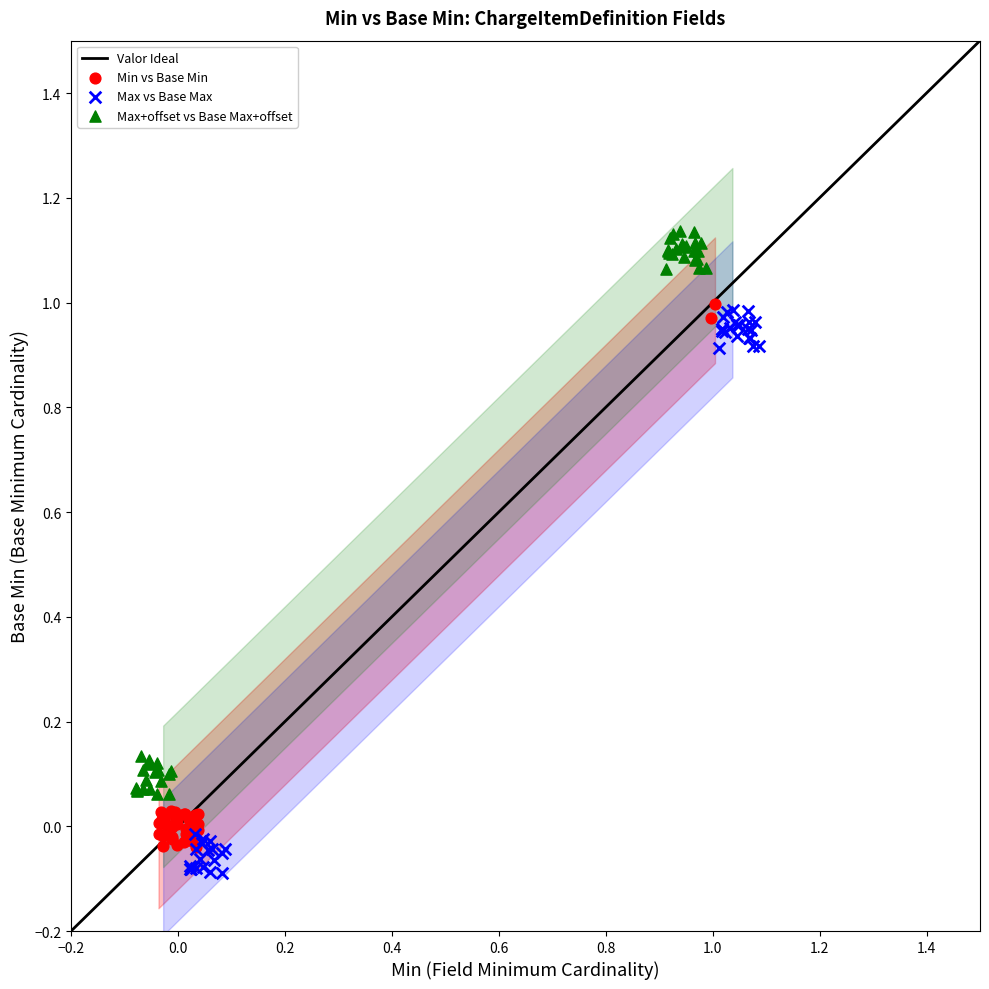

Which series contains the highest Y value?

Max+offset vs Base Max+offset